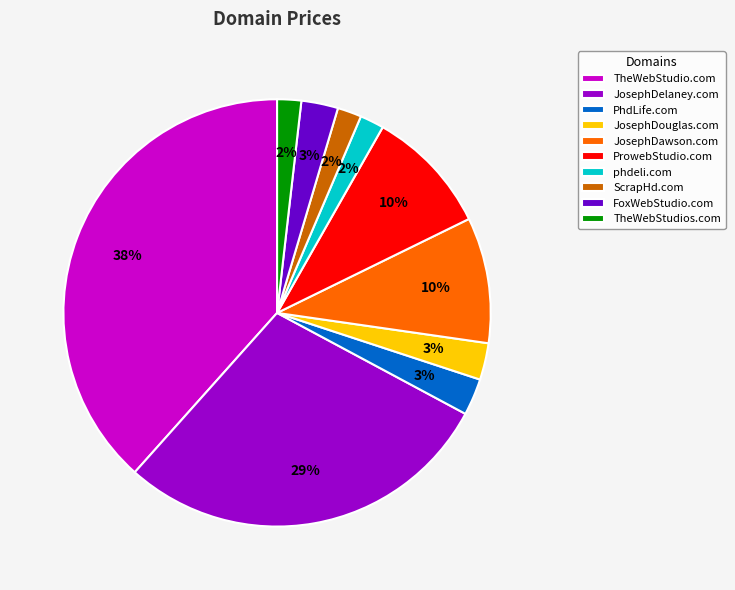

The JosephDawson.com slice represents 10% of the pie. True or false?

True